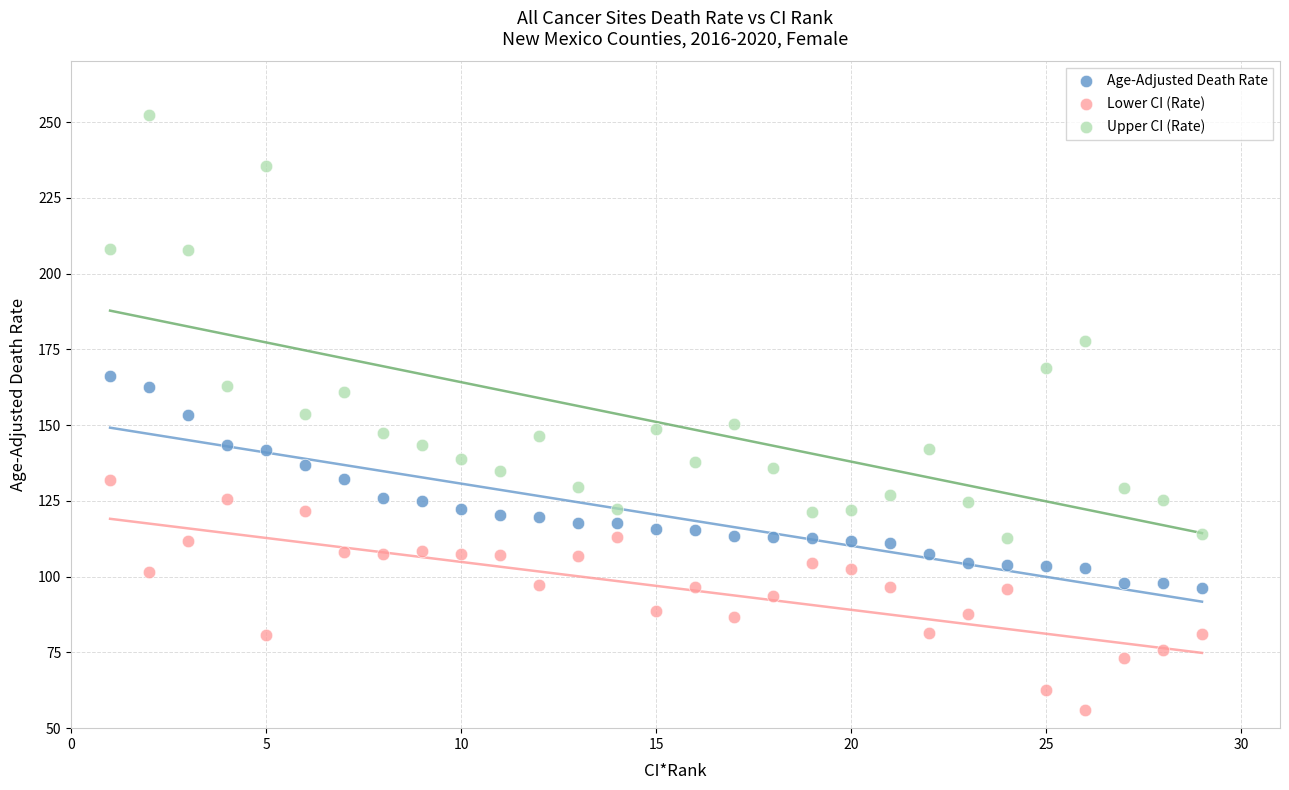

Which series has the widest spread of Y values?

Upper CI (Rate)